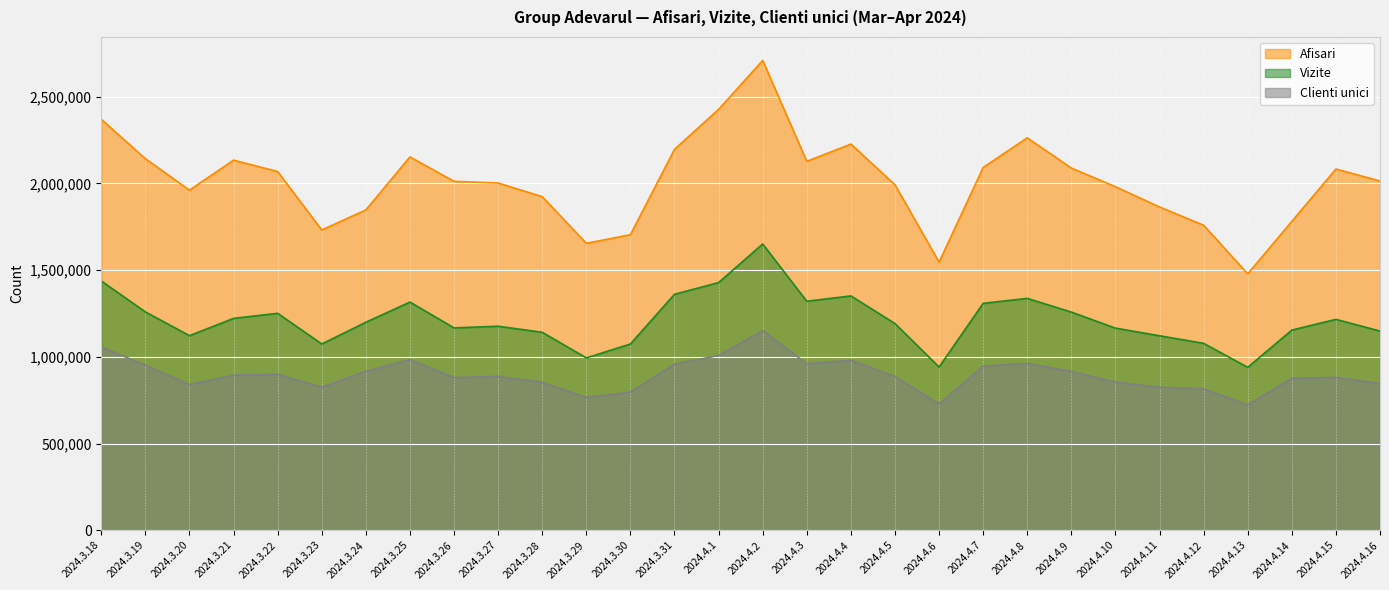

Does the chart display data point markers on the line(s)?

No